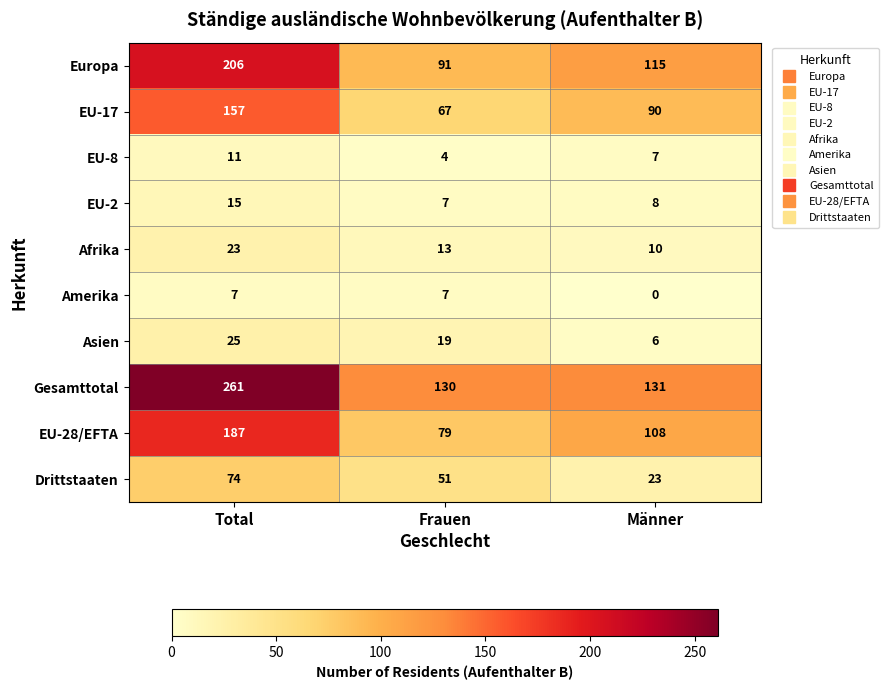

Which category has the highest value across all series?

Total